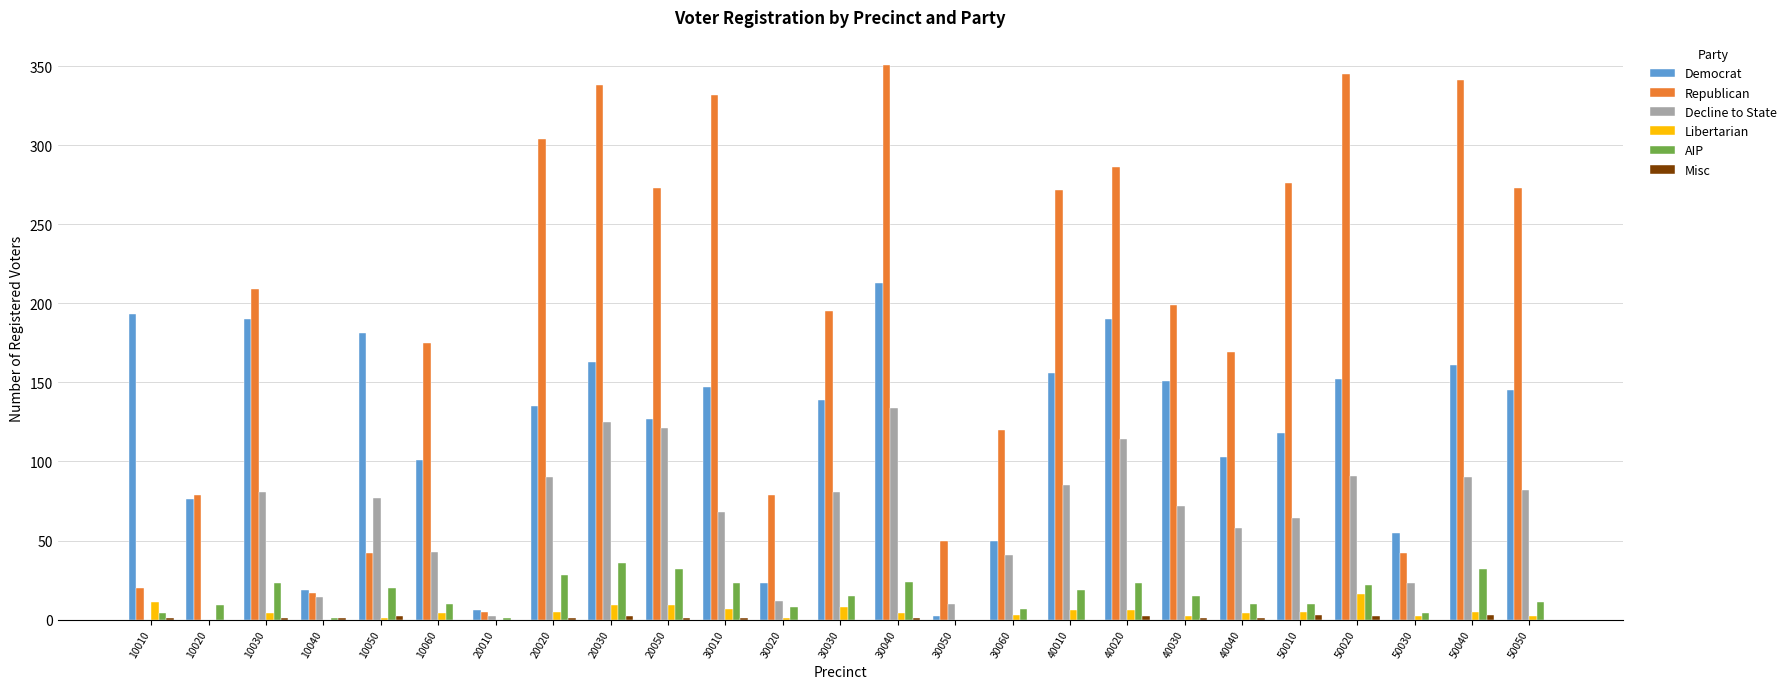

What is the sum of all Democrat values?

2996